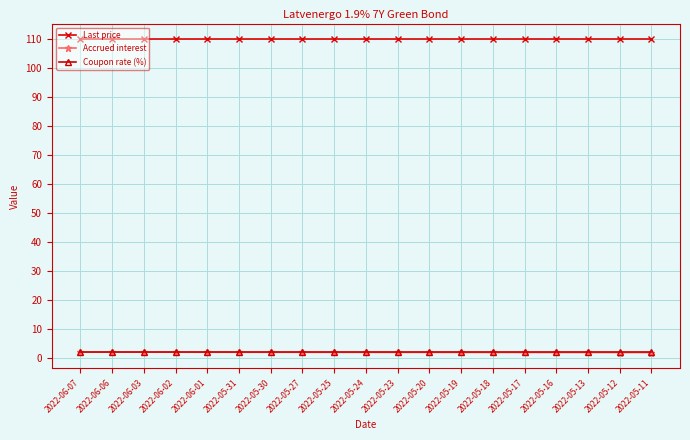

The value of Accrued interest at 2022-06-03 is 1.9. True or false?

True